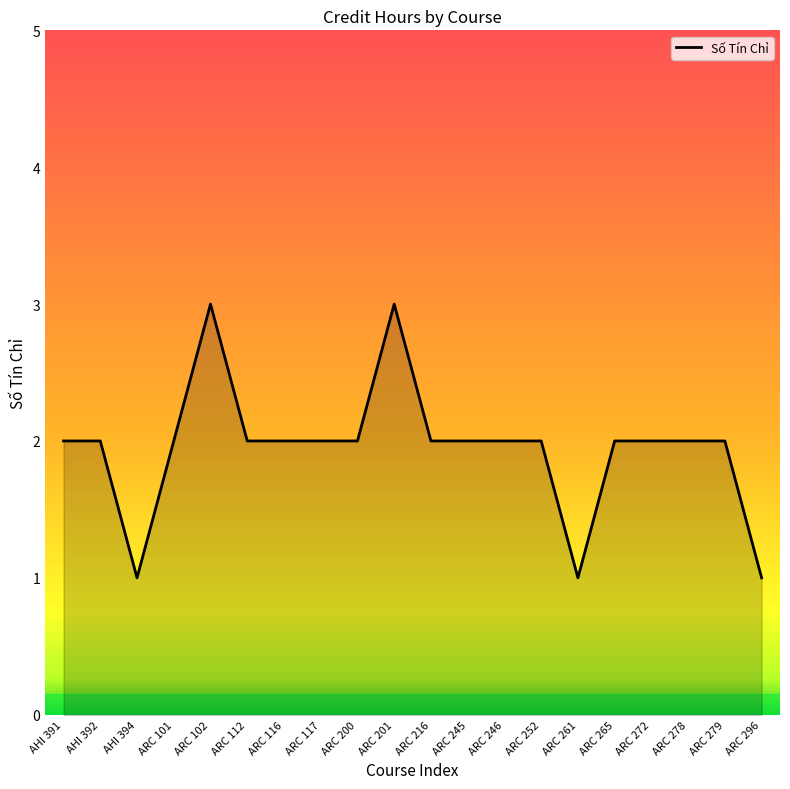

What is the difference between the second highest and second lowest values?

2